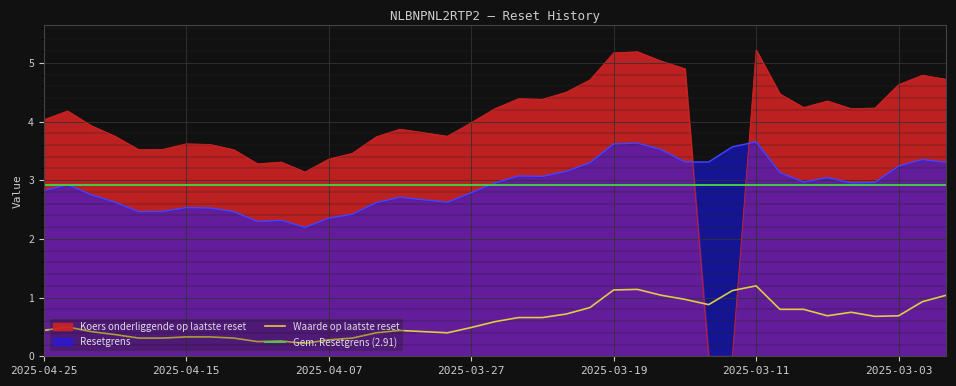

Which category has the highest value across all series?

2025-03-11